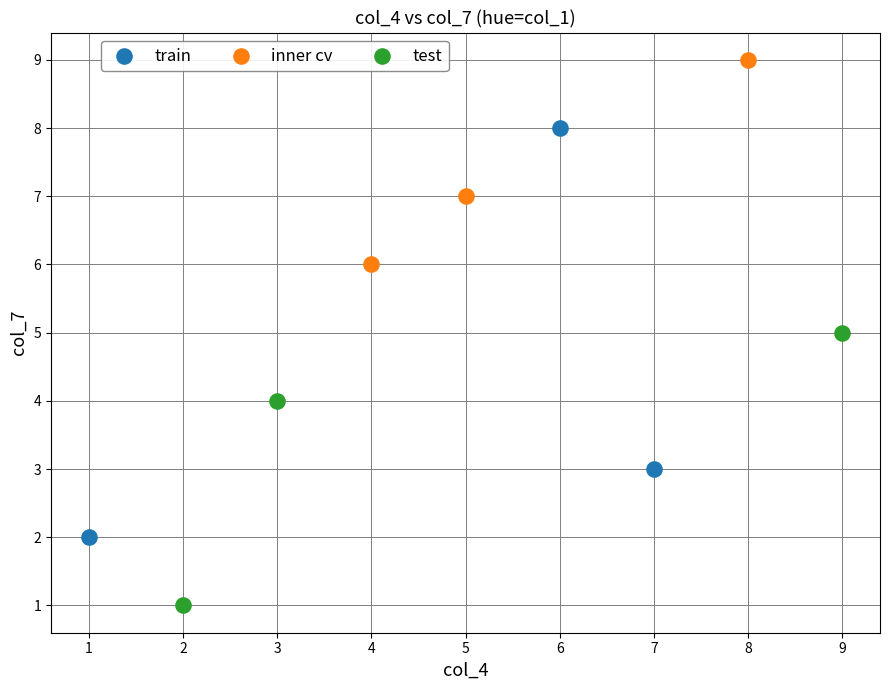

Which series reaches the maximum Y coordinate?

inner cv